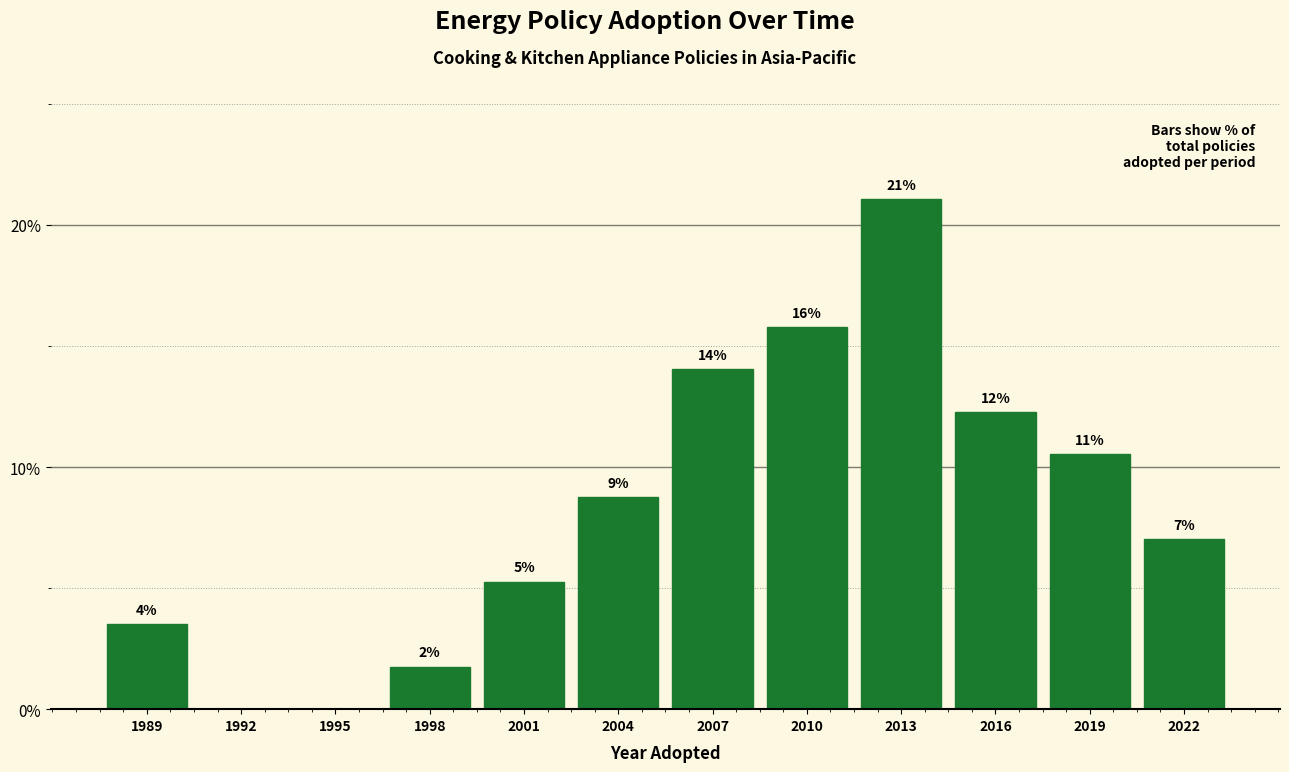

Are the bars horizontal?

No